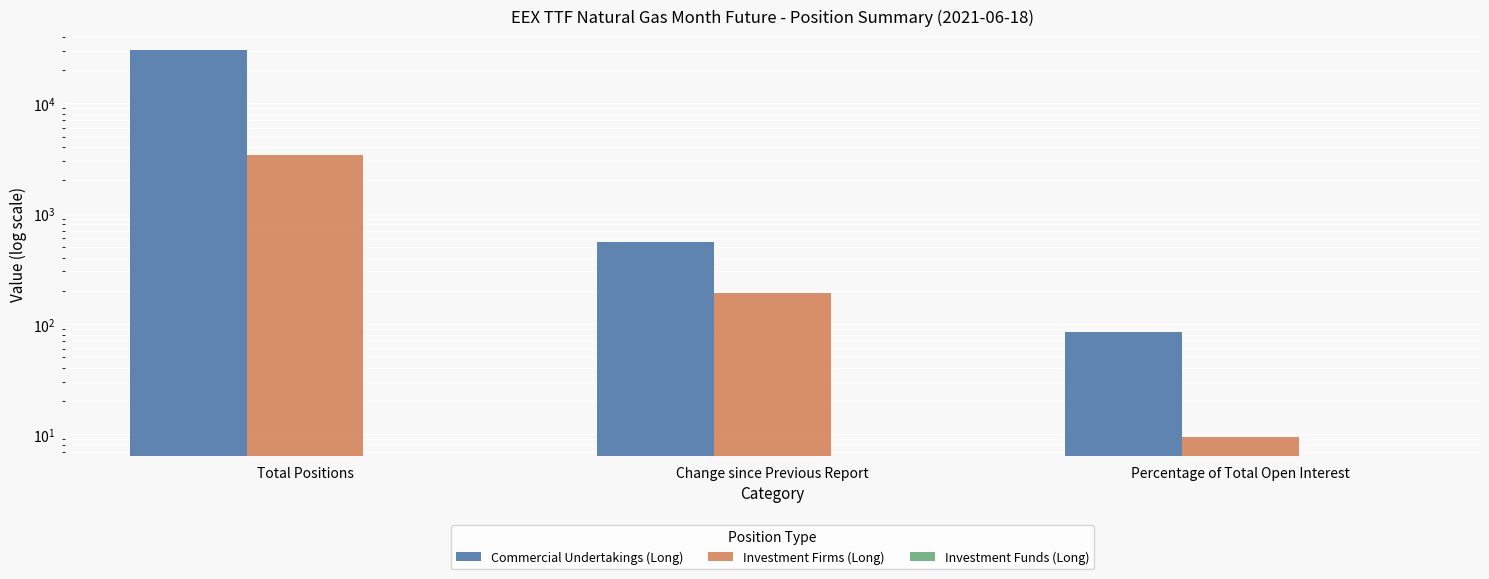

Reading left to right, what are all the values shown in this chart?

Commercial Undertakings (Long): 30343.8	555.2	84.2
Investment Firms (Long): 3429.0	192.0	9.5
Investment Funds (Long): 0.0	0.0	0.0